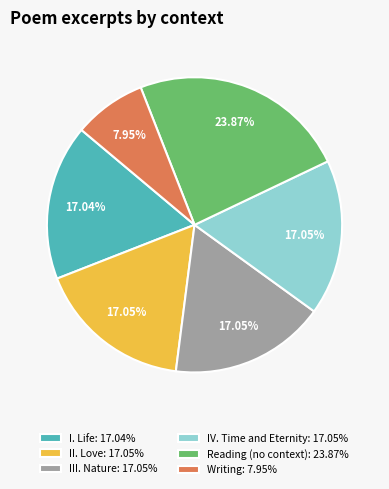

What percentage is NOT represented by II. Love?

83.0%